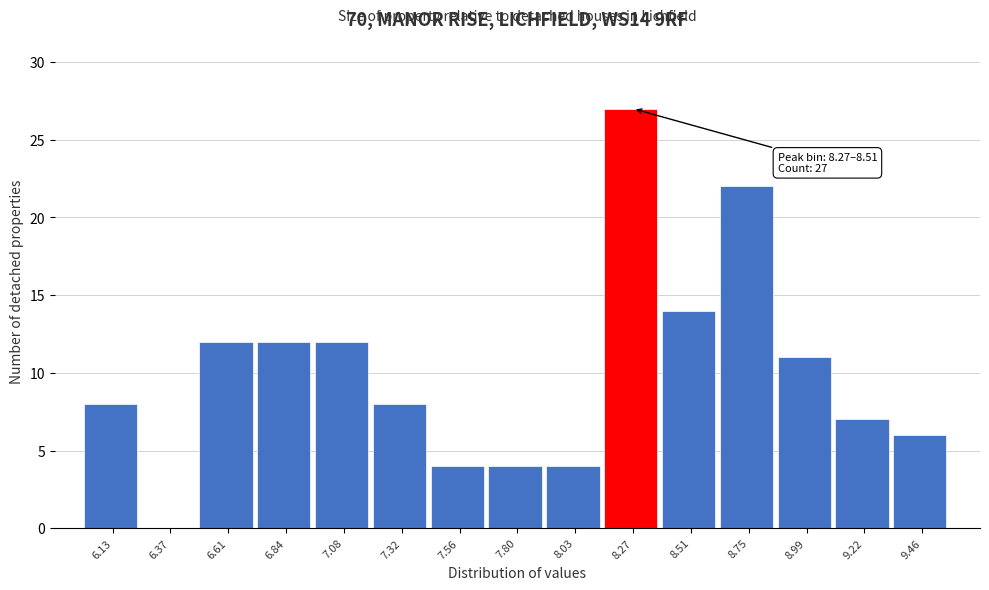

Reading left to right, extract all data points from this chart.

6.13=8	6.37=0	6.61=12	6.84=12	7.08=12	7.32=8	7.56=4	7.80=4	8.03=4	8.27=27	8.51=14	8.75=22	8.99=11	9.22=7	9.46=6